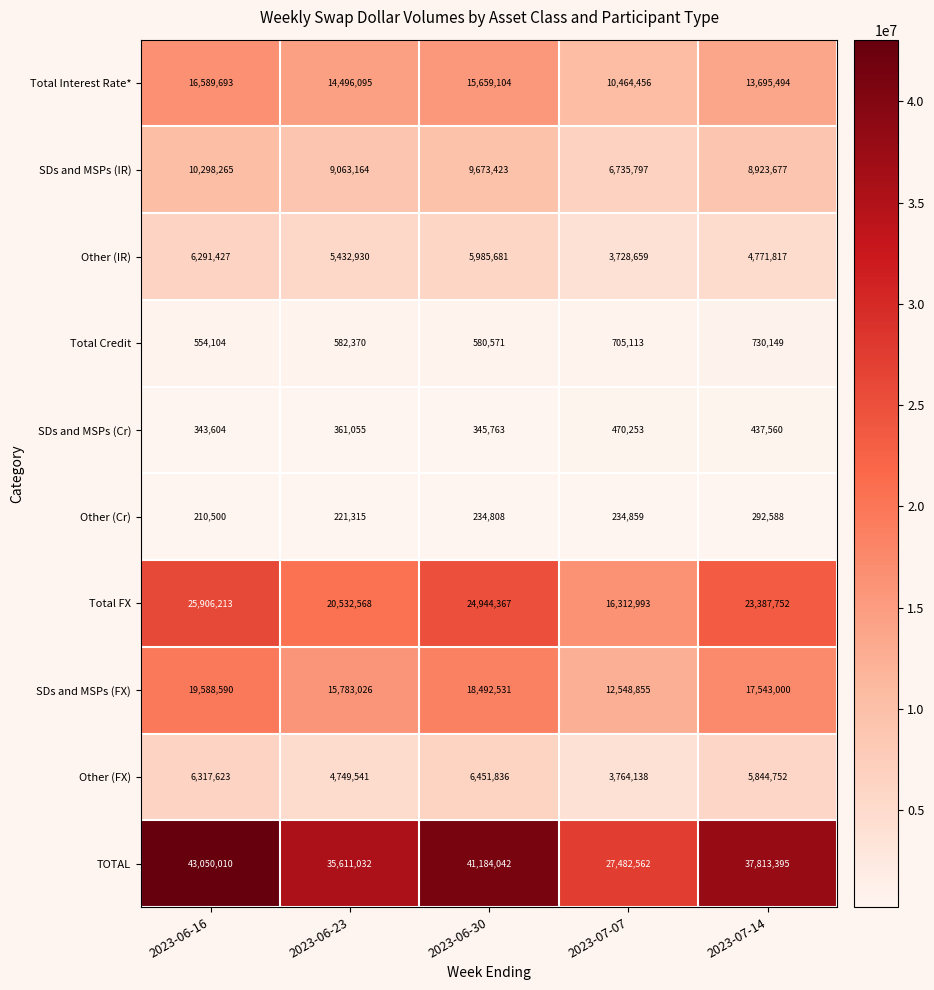

What is the total value across all series at 2023-06-23?

106833096